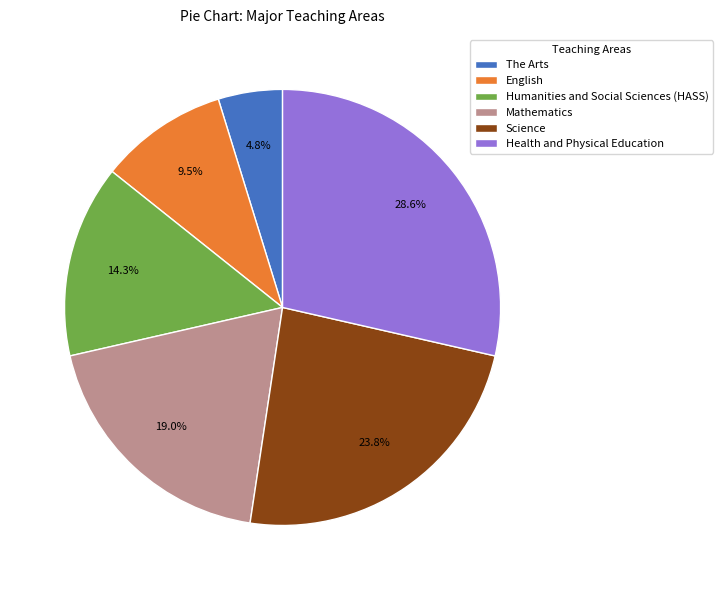

Which slice is the smallest?

The Arts